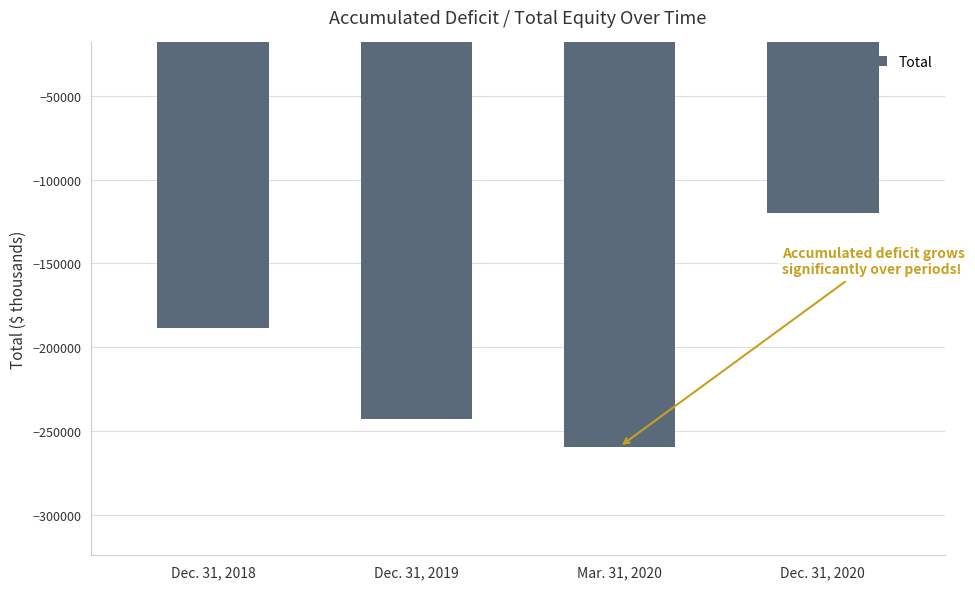

List the labels in order of value, smallest first.

Mar. 31, 2020, Dec. 31, 2019, Dec. 31, 2018, Dec. 31, 2020